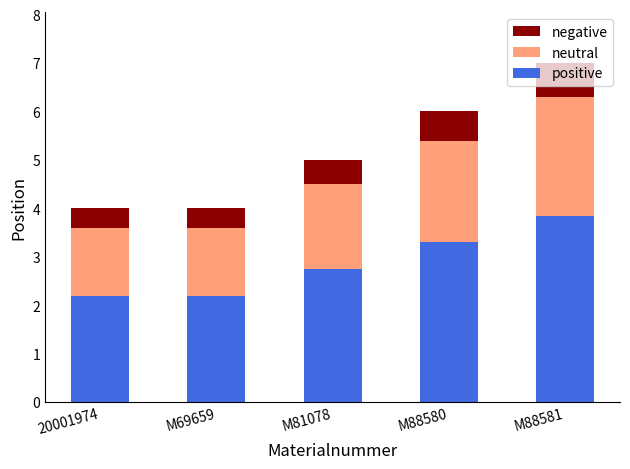

At which label does positive reach its peak?

M88581